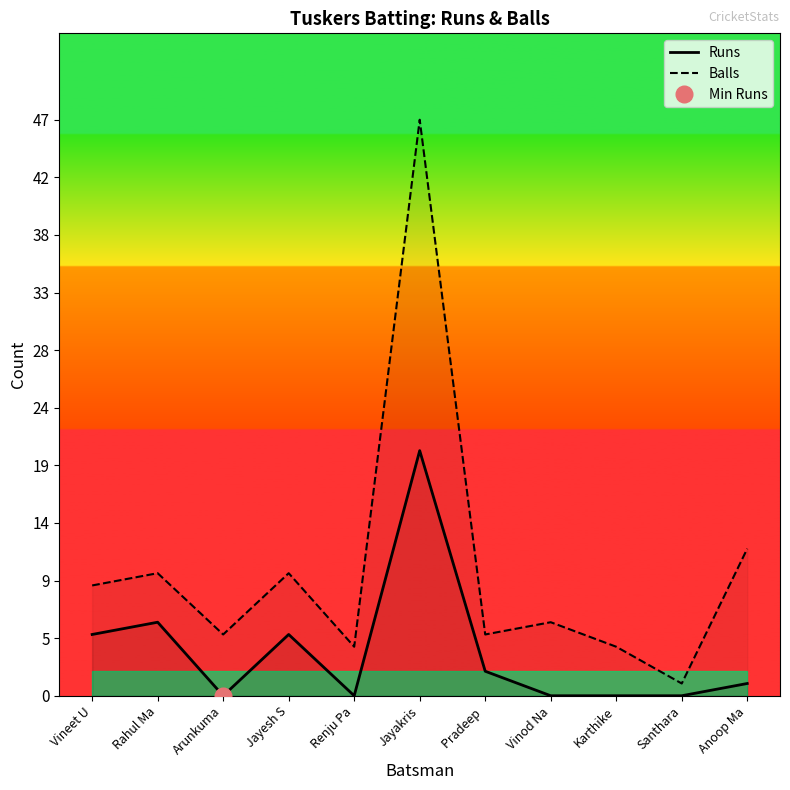

What is the difference between the maximum and minimum values in the Runs series?

20